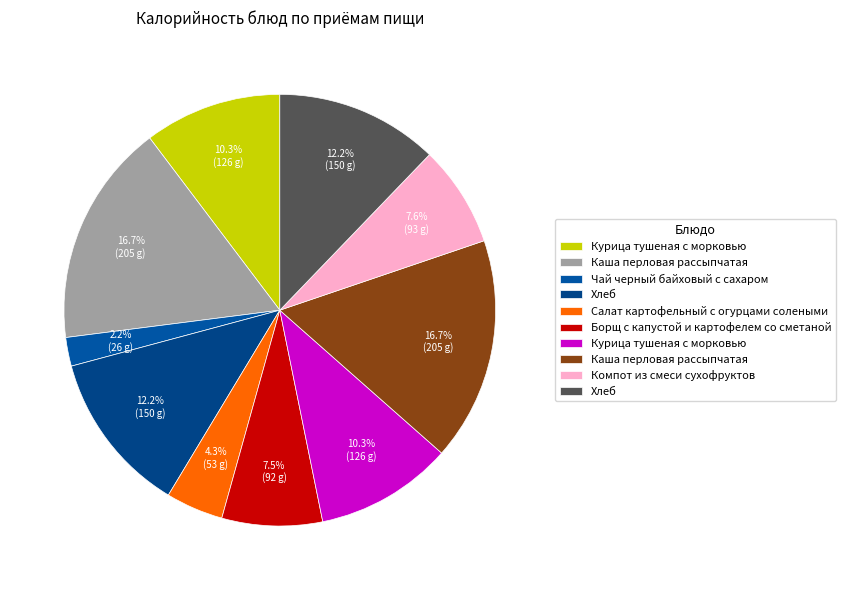

To the nearest percent, what is the average slice percentage?

10%